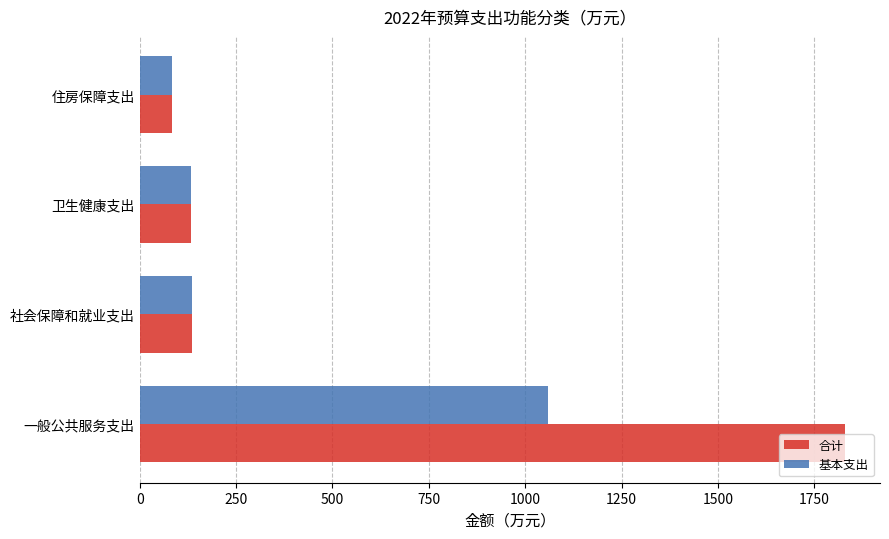

At how many categories does at least one series exceed 436?

1